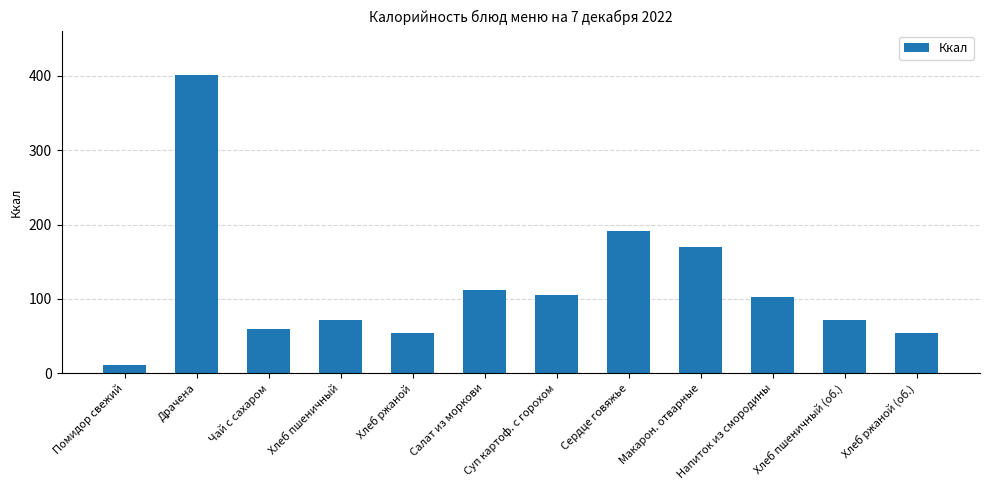

How many distinct data groups are displayed?

1